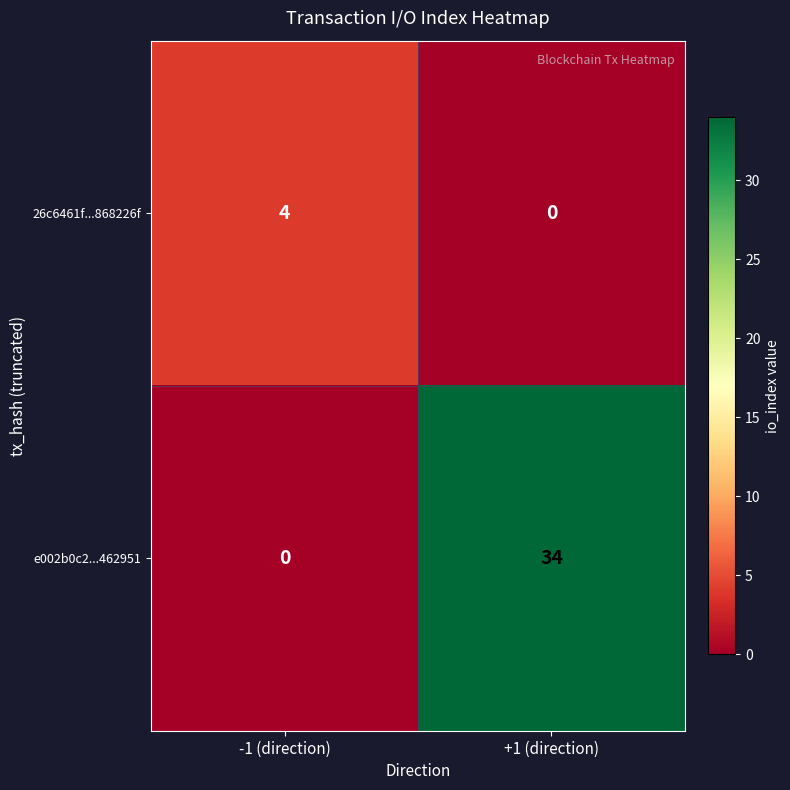

What is the difference between the 26c6461f...868226f values at -1 (direction) and +1 (direction)?

4